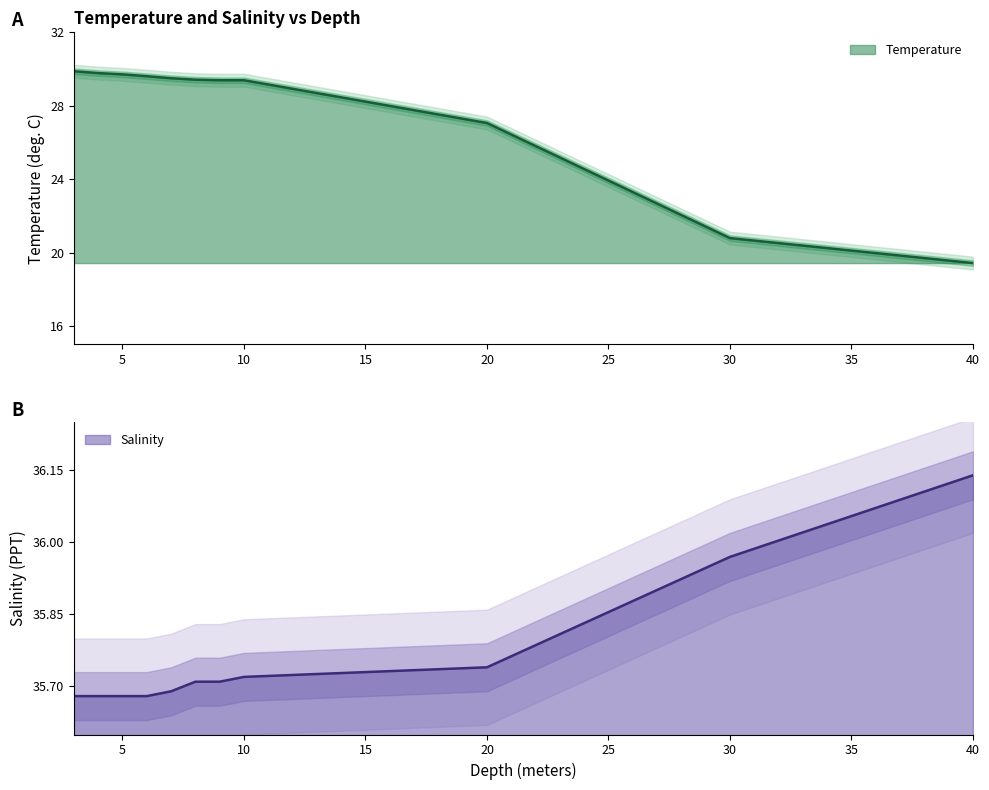

Which series changed the most between 8.0 and 20.0?

Temperature